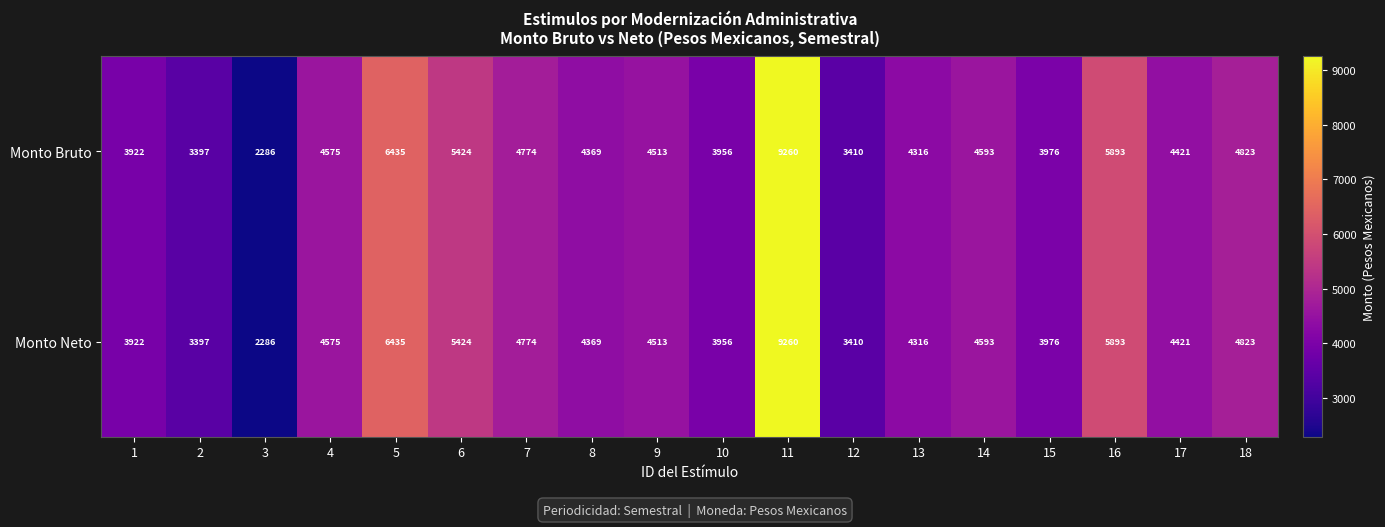

Is the value of Monto Bruto at 18 greater than the value of Monto Neto at 13?

Yes